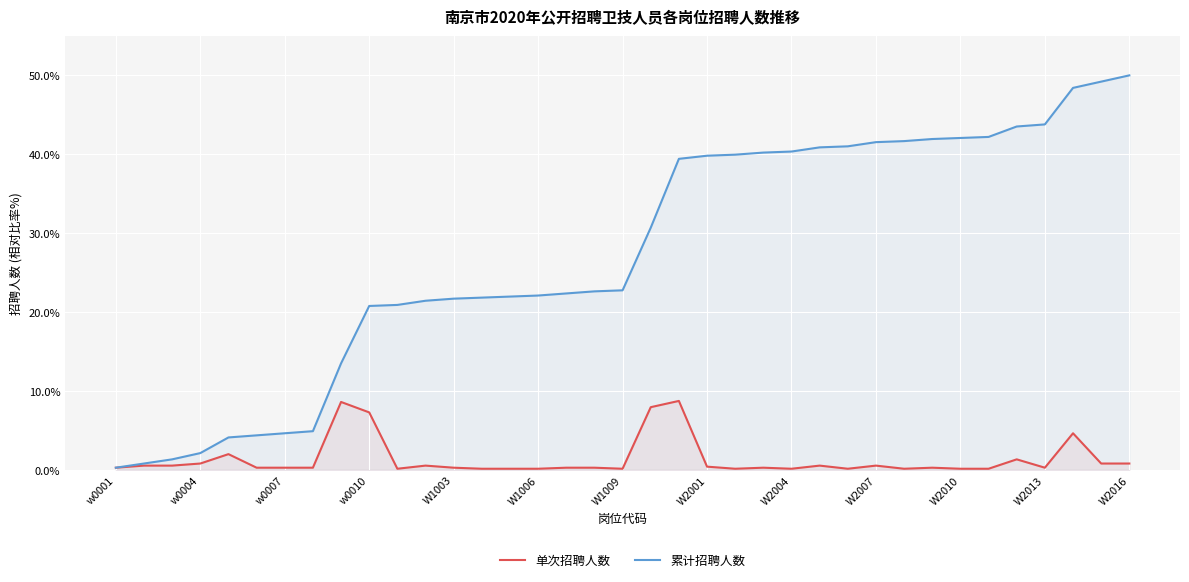

What is the highest value of the 单次招聘人数 series?

8.7